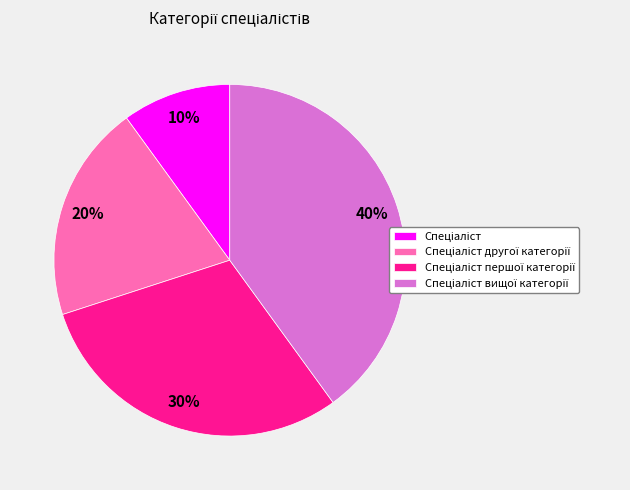

Is there any slice that represents more than half of the pie?

No